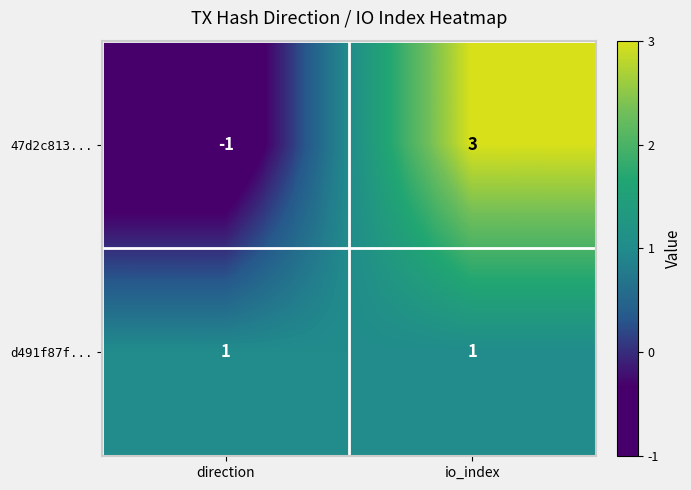

Is the value of d491f87f... at io_index greater than the value of 47d2c813... at io_index?

No